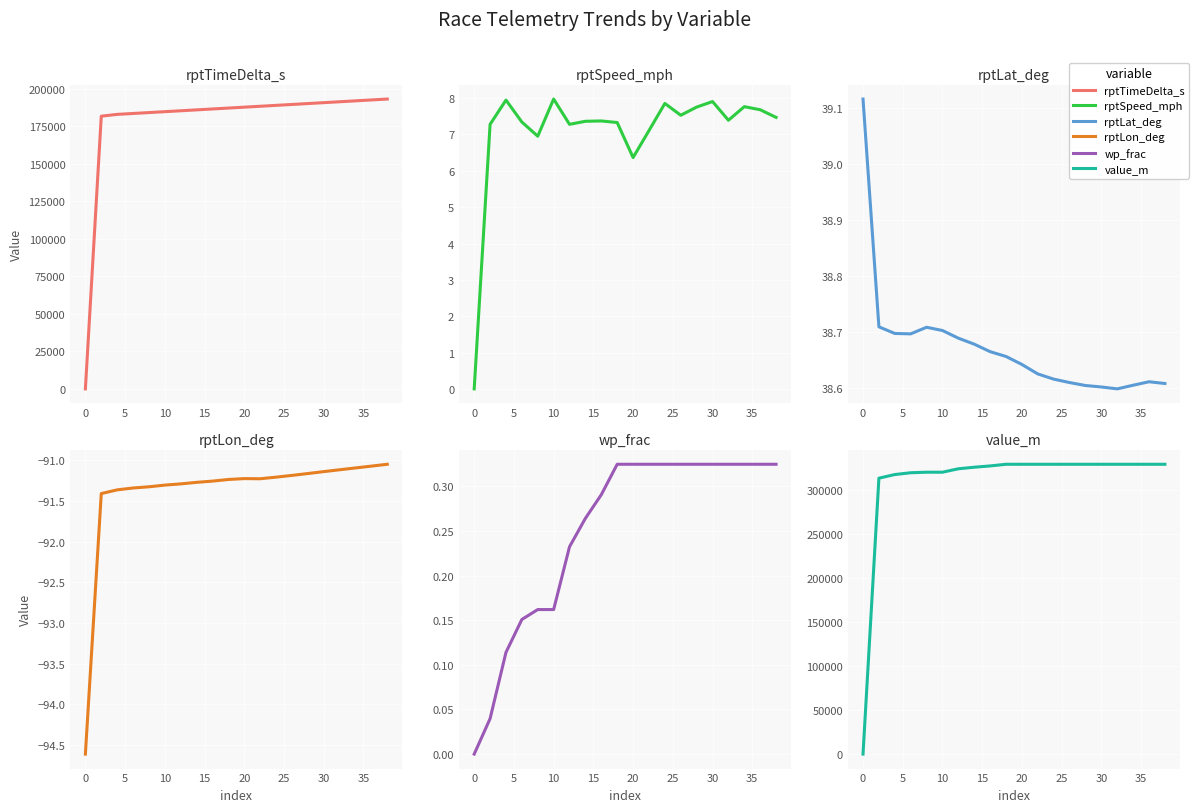

What value does the rptTimeDelta_s series have at 5?

182915.0